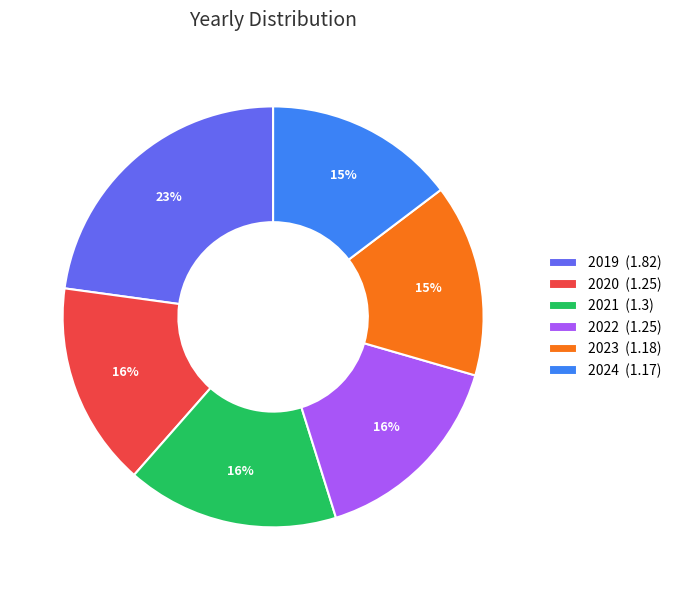

Is the sum of 2020 and 2019 greater than half?

No